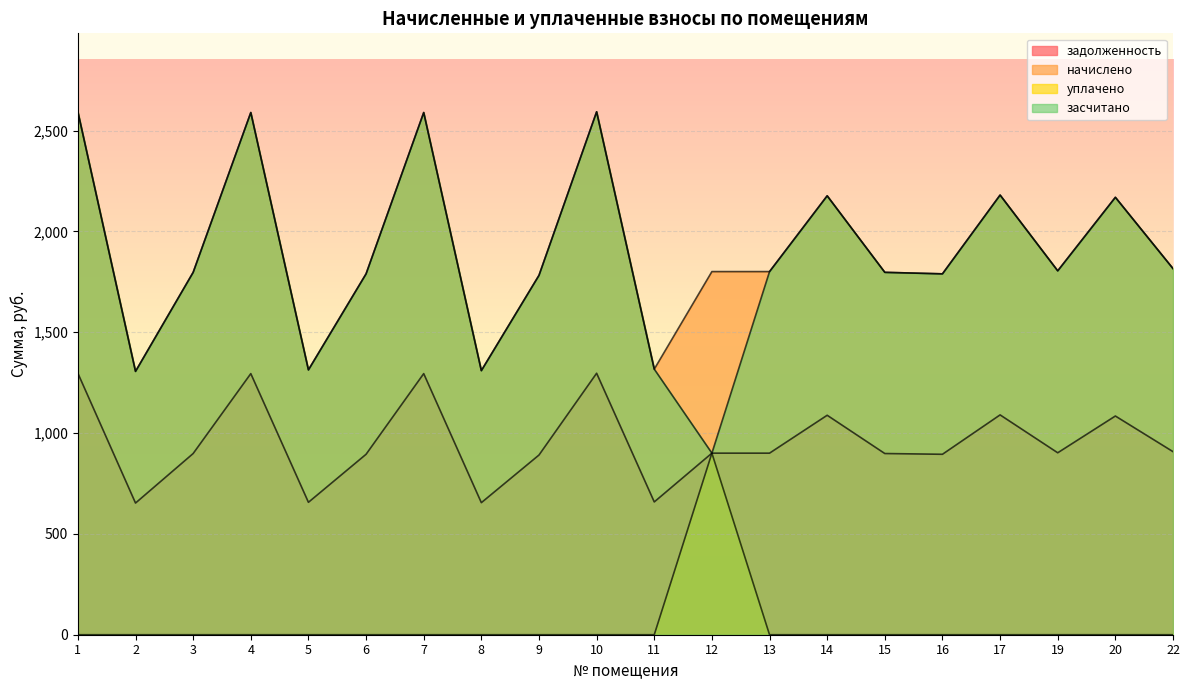

Reading left to right, extract all data points from this chart.

задолженность: 1296.4	652.9	898.4	1294.6	656.6	894.7	1294.6	654.7	890.9	1296.4	658.4	900.2	900.2	1088.1	898.4	894.7	1090.0	902.1	1084.4	907.7
начислено: 2592.8	1305.7	1796.8	2589.1	1313.2	1789.3	2589.1	1309.4	1781.9	2592.8	1316.9	1800.5	1800.5	2176.2	1796.8	1789.3	2179.9	1804.2	2168.8	1815.4
уплачено: 0.0	0.0	0.0	0.0	0.0	0.0	0.0	0.0	0.0	0.0	0.0	900.2	0.0	0.0	0.0	0.0	0.0	0.0	0.0	0.0
засчитано: 2592.8	1305.7	1796.8	2589.1	1313.2	1789.3	2589.1	1309.4	1781.9	2592.8	1316.9	900.2	1800.5	2176.2	1796.8	1789.3	2179.9	1804.2	2168.8	1815.4